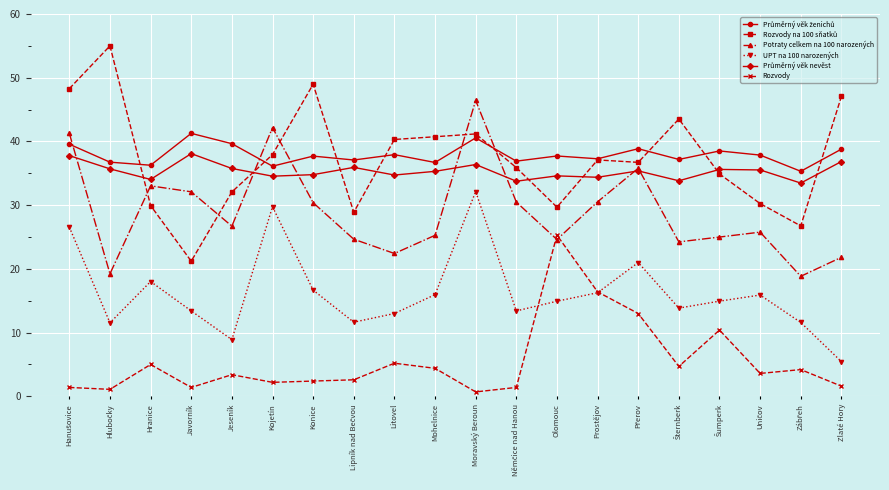

The UPT na 100 narozených series shows 5.5 at Zlaté Hory. True or false?

True